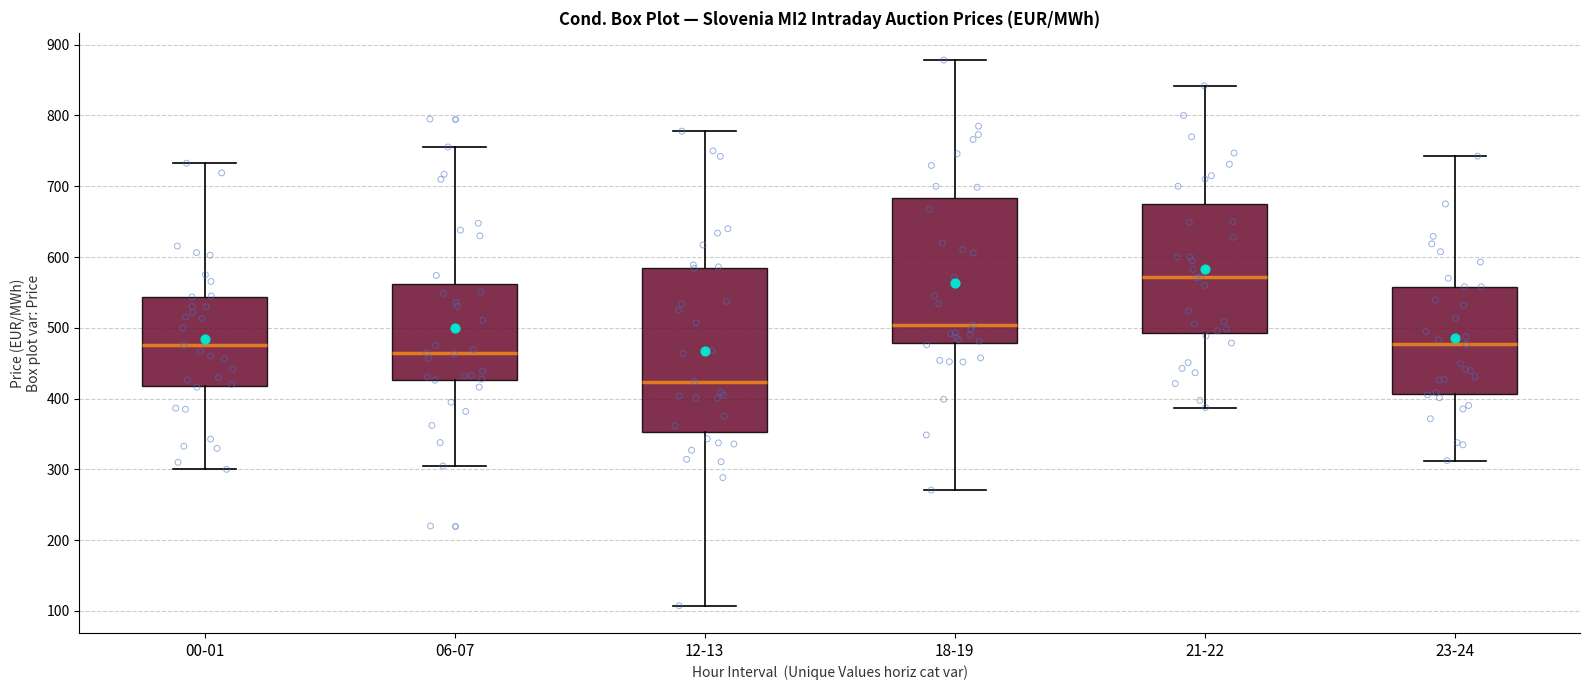

Reading left to right, read every box against the y-axis: the position of its median line, the range the box covers, and the ends of its whiskers. The values are not printed on the chart, so give them approximately, as read against the axis.

00-01: median 480, box 420 to 540, whiskers 300 to 730
06-07: median 470, box 430 to 560, whiskers 300 to 760
12-13: median 420, box 350 to 590, whiskers 110 to 780
18-19: median 500, box 480 to 680, whiskers 270 to 880
21-22: median 570, box 490 to 680, whiskers 390 to 840
23-24: median 480, box 410 to 560, whiskers 310 to 740